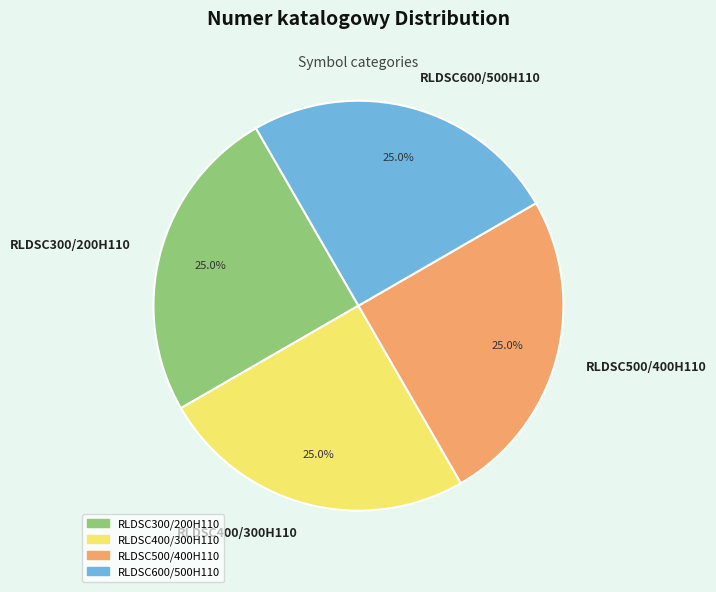

What is the total percentage of RLDSC500/400H110 and RLDSC300/200H110?

50.0%